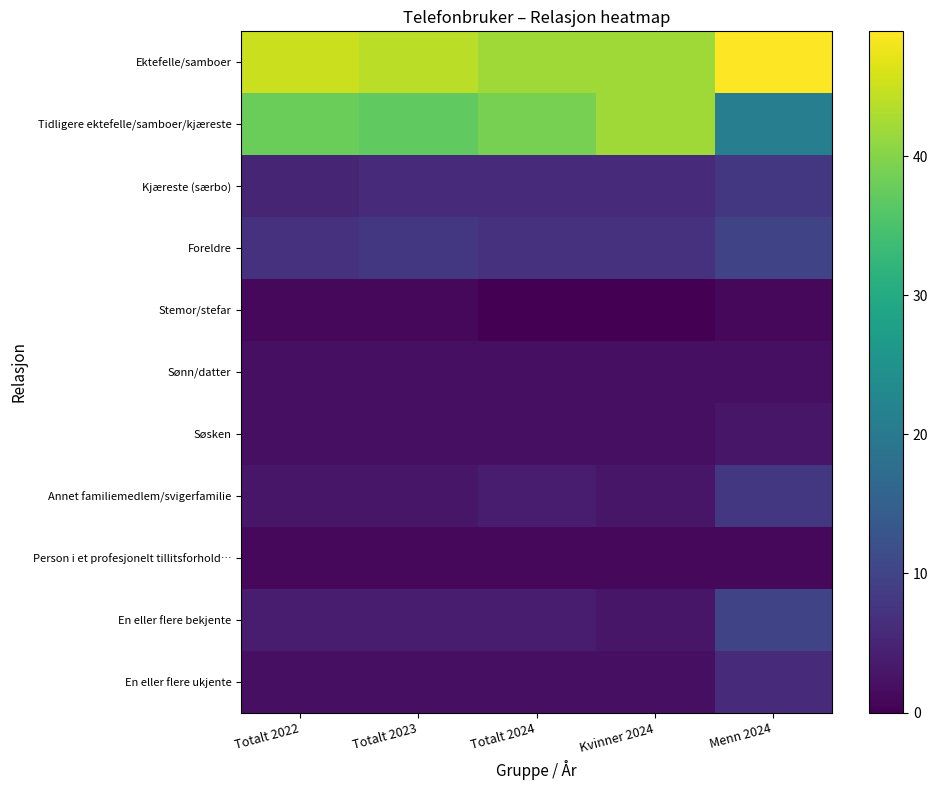

How many distinct data groups are displayed?

11